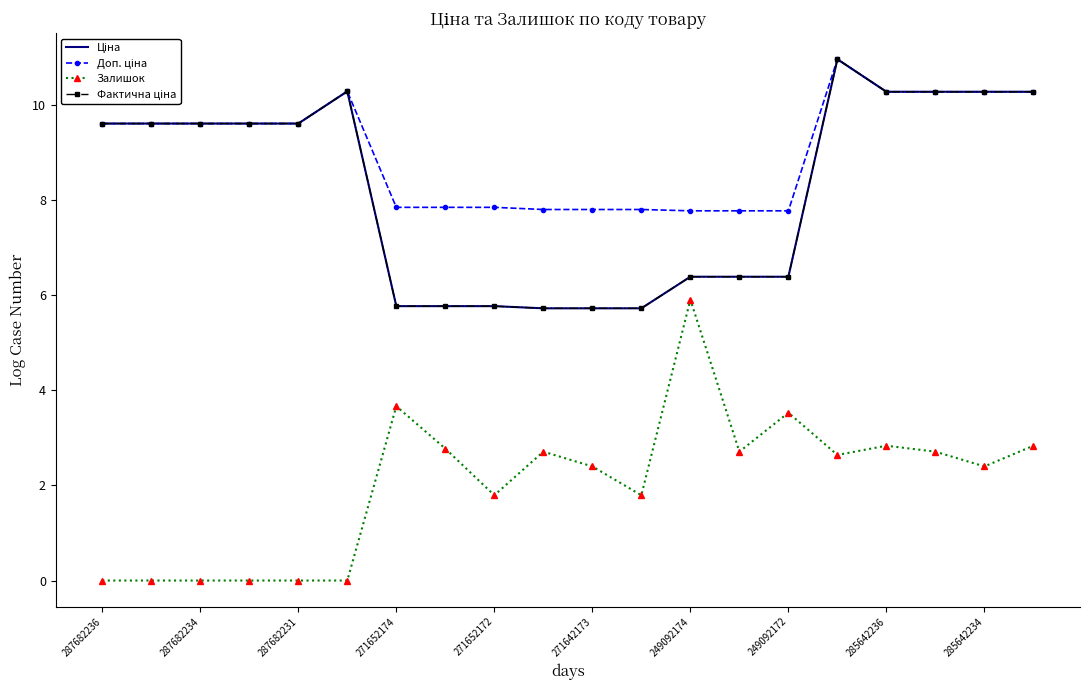

Where is Фактична ціна nearest to the value 8?

287682236